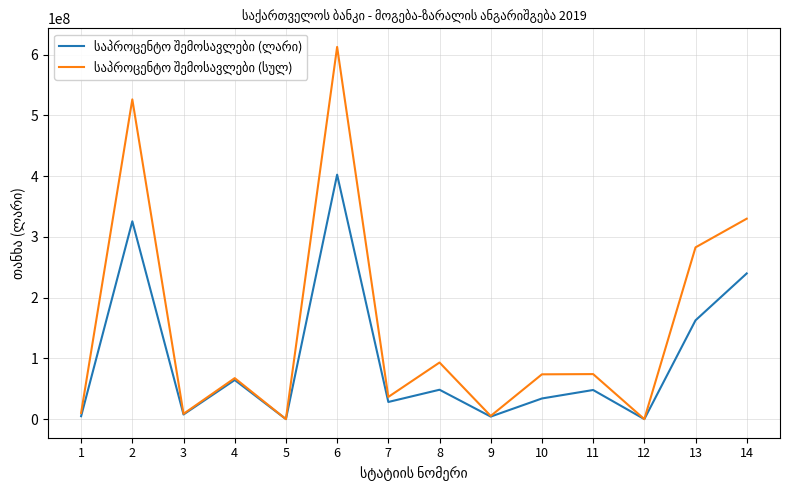

What is the difference between the second highest and minimum values in the საპროცენტო შემოსავლები (სულ) series?

526320332.4